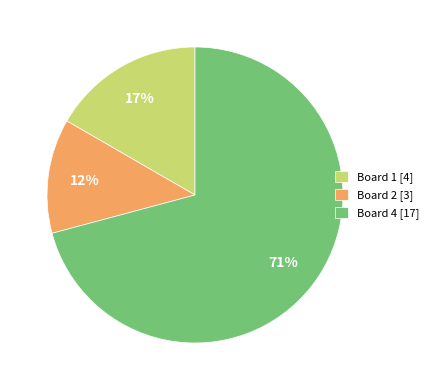

Which category has the smallest portion of the pie?

Board 2 [3]